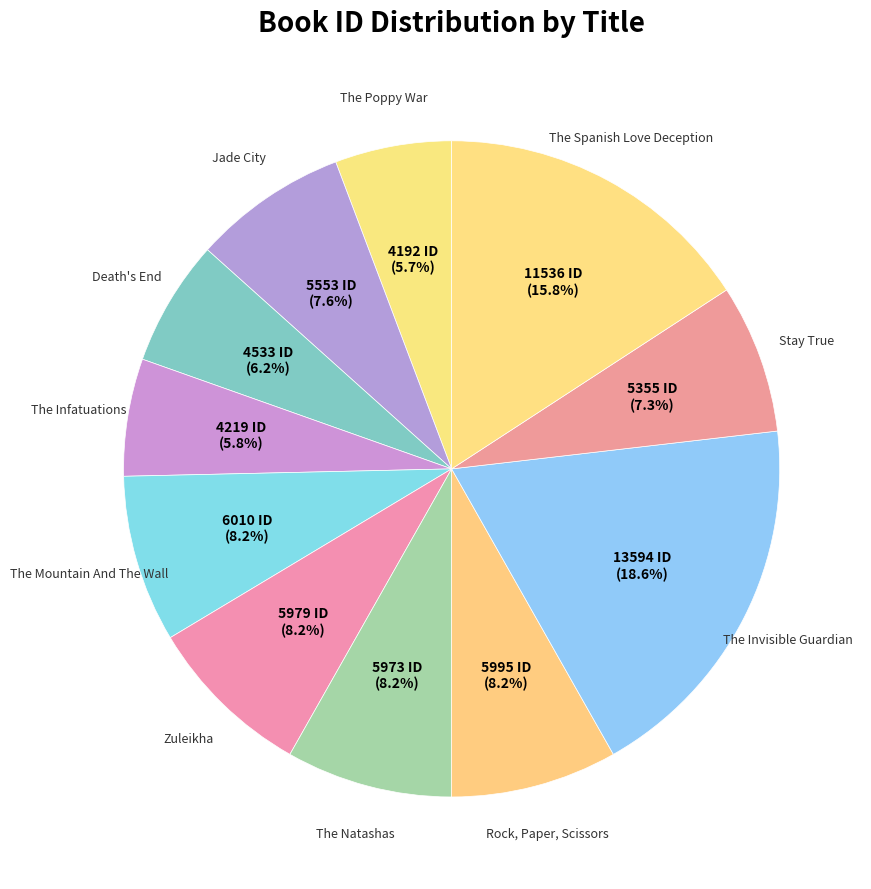

Count the number of slices in the pie.

11